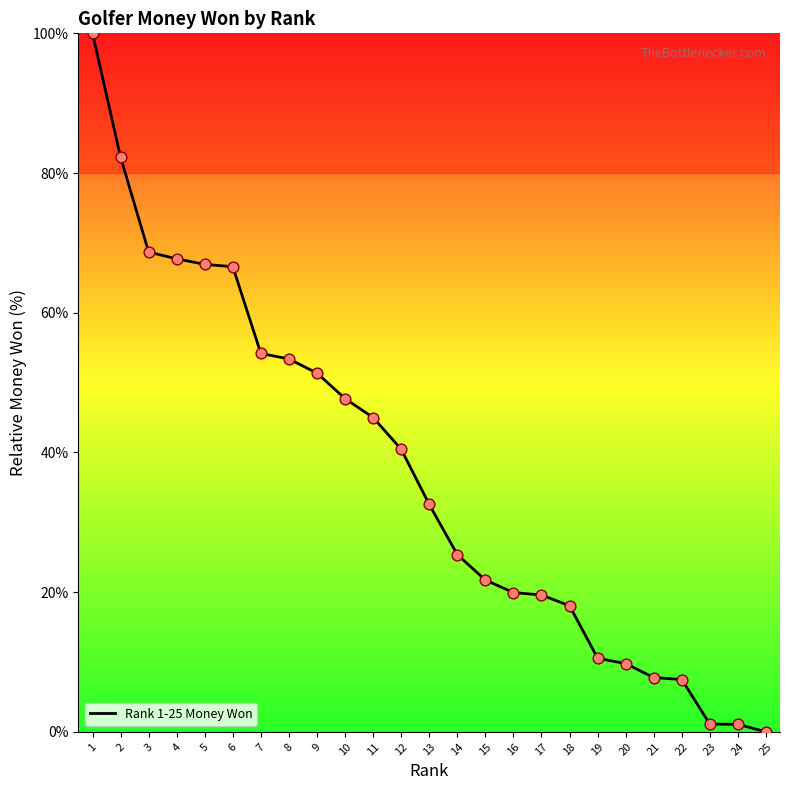

Approximately how many times larger is the value at 4 compared to 6?

1.0